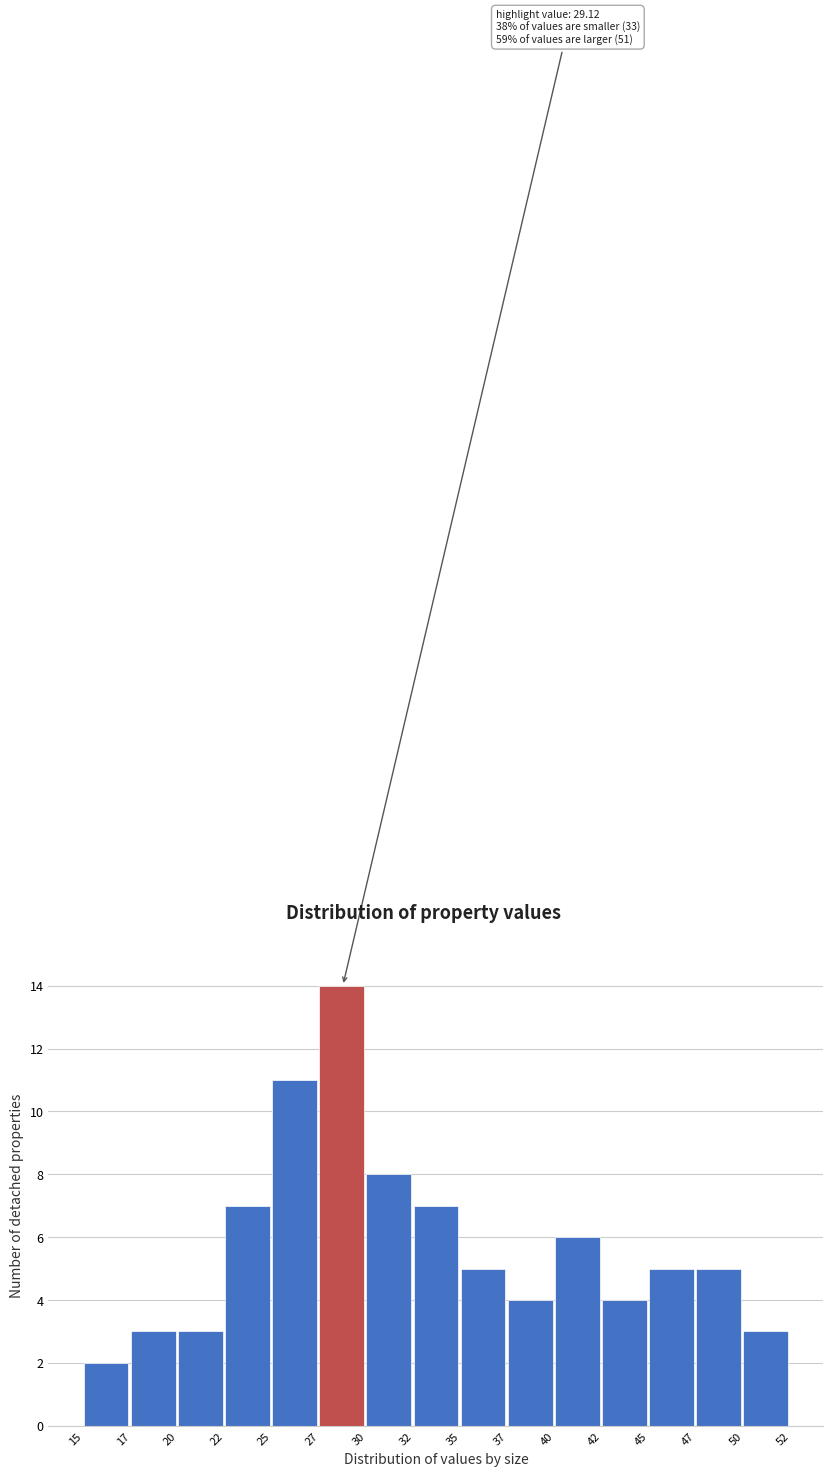

Reading left to right, what are all the values shown in this chart?

15=2	17=3	20=3	22=7	25=11	27=14	30=8	32=7	35=5	37=4	40=6	42=4	45=5	47=5	50=3